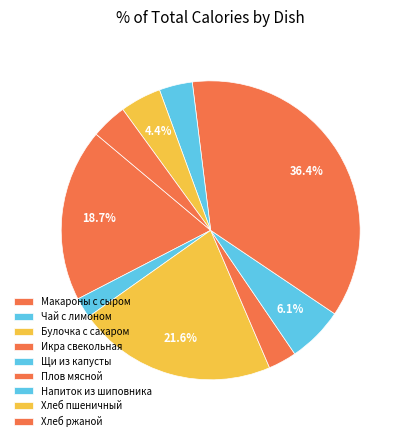

Is it true that Икра свекольная is 3% of the pie?

True